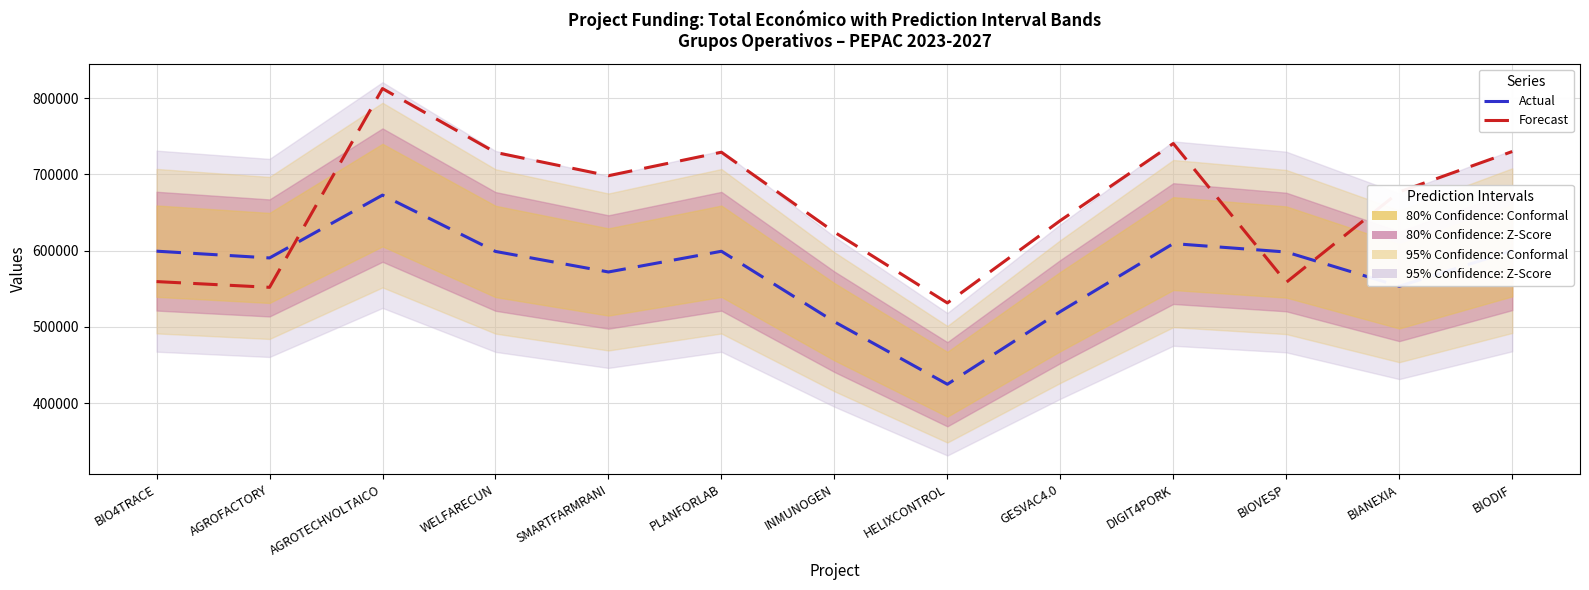

At which category is the sum across all series the highest?

AGROTECHVOLTAICO